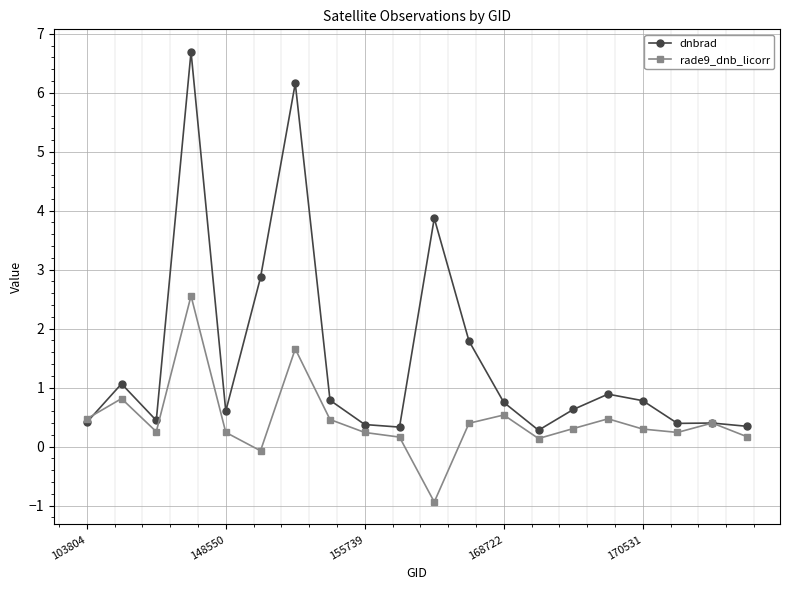

What is the difference between the second highest and second lowest values in the rade9_dnb_licorr series?

1.7